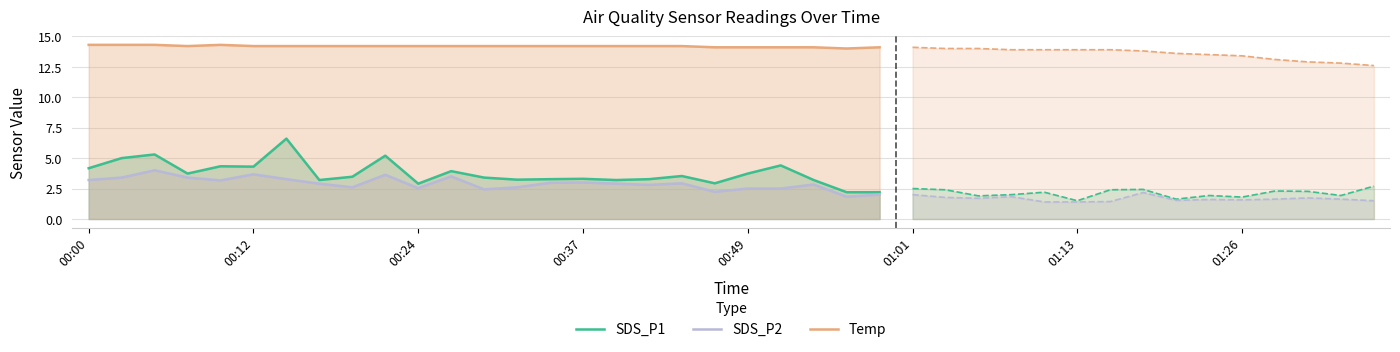

True or false: Temp and SDS_P2 cross at least once.

False